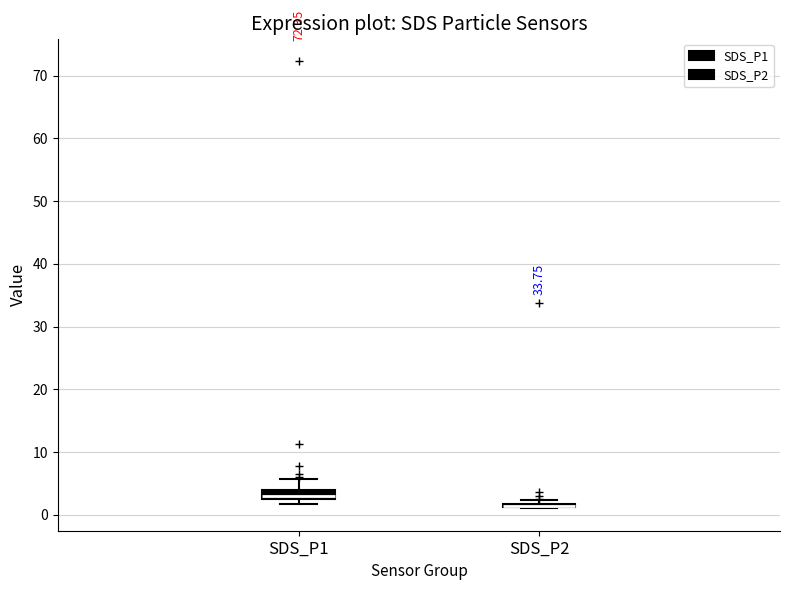

Where is the upper edge of the box for SDS_P1 on the y-axis? The values are not printed on the chart, so give them approximately, as read against the axis.

4